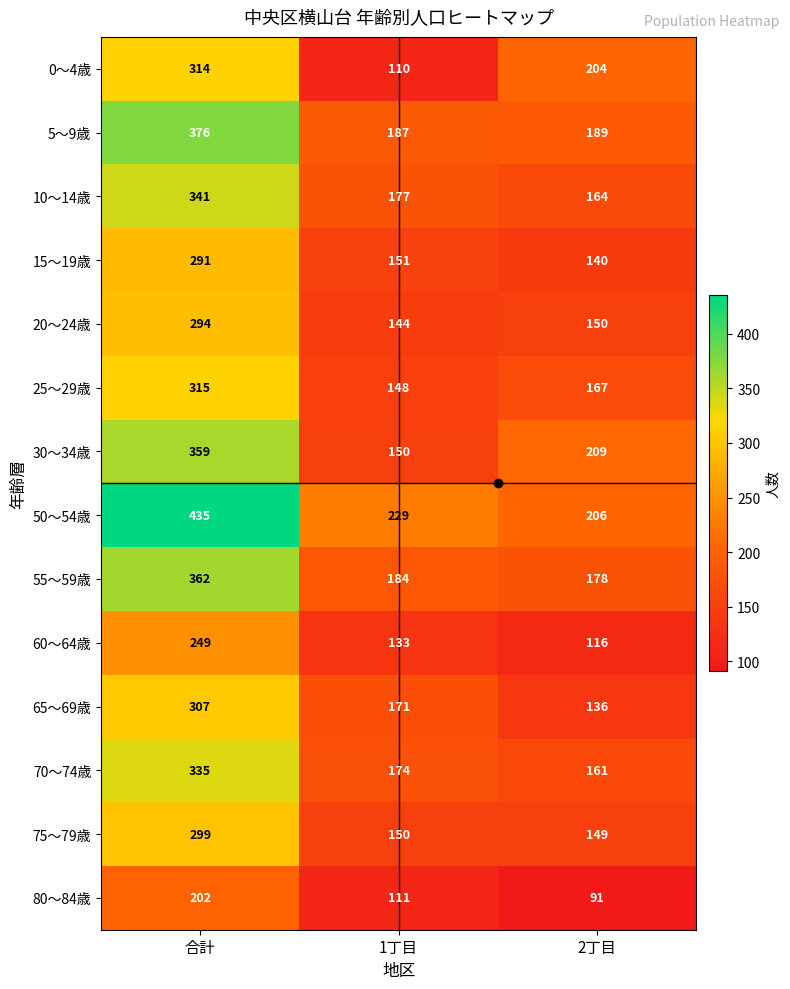

What is the difference between the maximum and second lowest values in the 50～54歳 series?

206